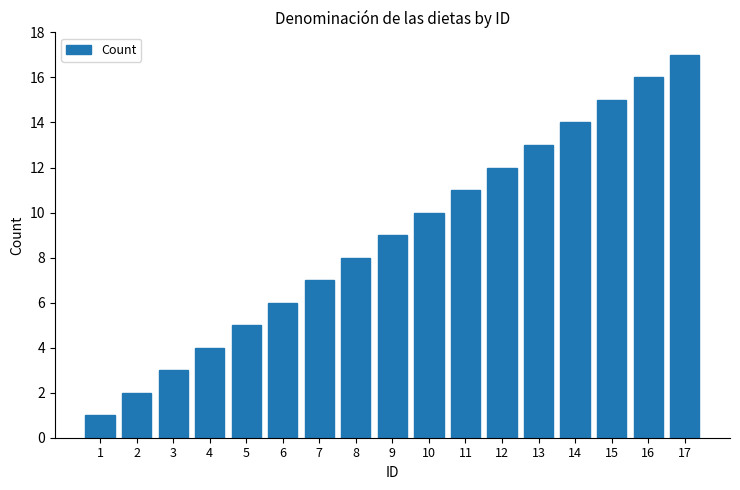

What is the change in value from 3 to 9?

+6